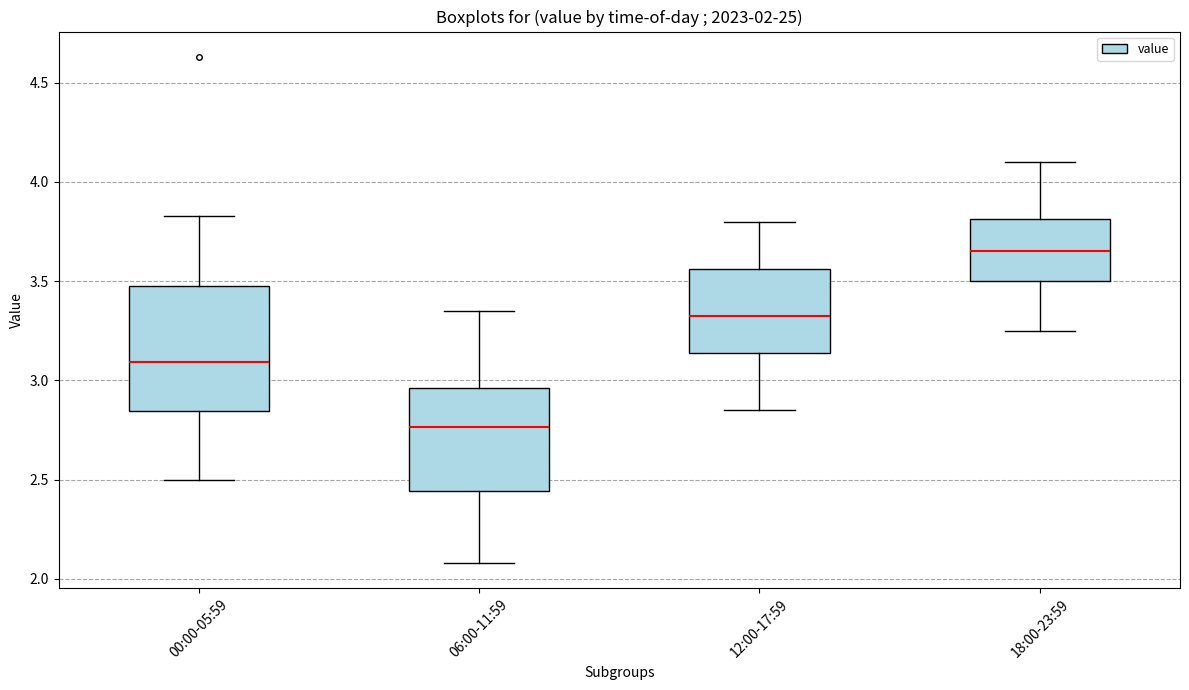

Comparing the boxes themselves (not the whiskers), which one is the tallest?

00:00-05:59